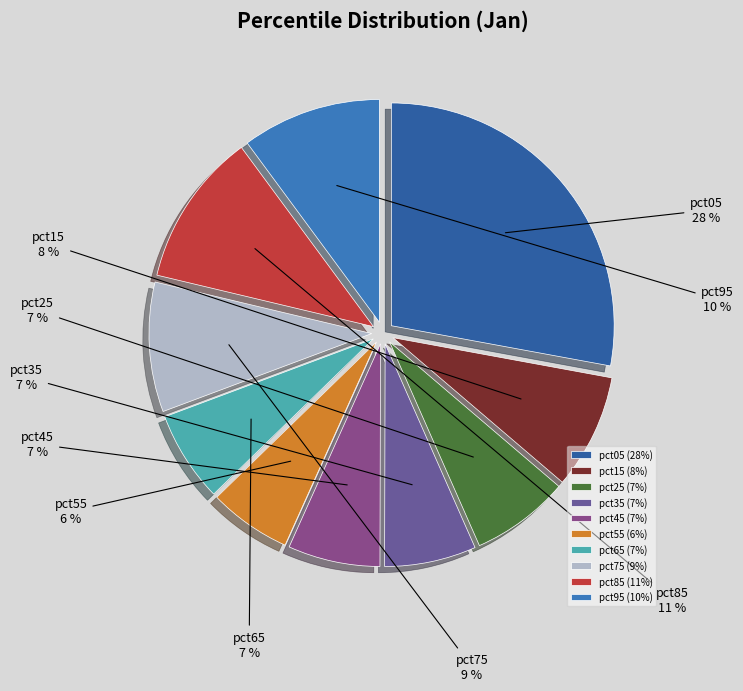

Is pct95 the majority of the pie?

No